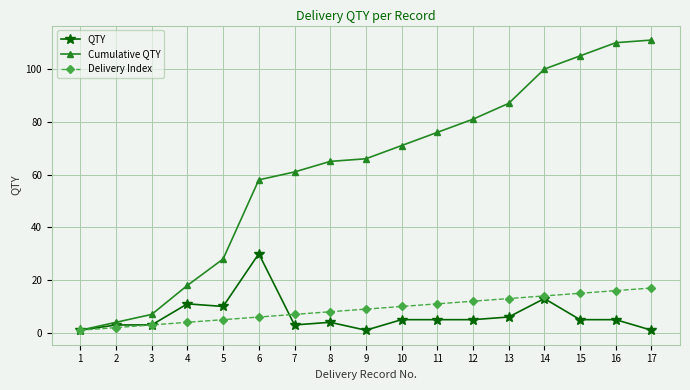

Is the value of Cumulative QTY at 16 greater than the value of Delivery Index at 16?

Yes